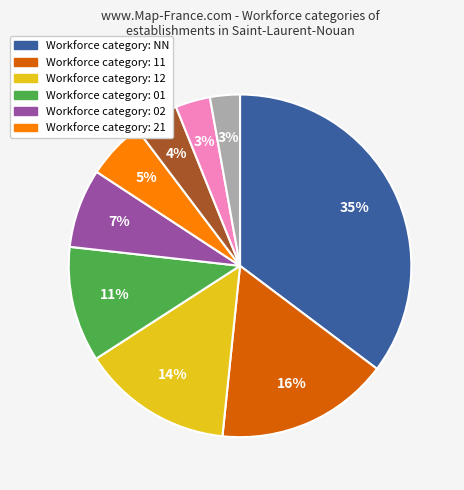

To the nearest percent, what is the average slice percentage?

11%